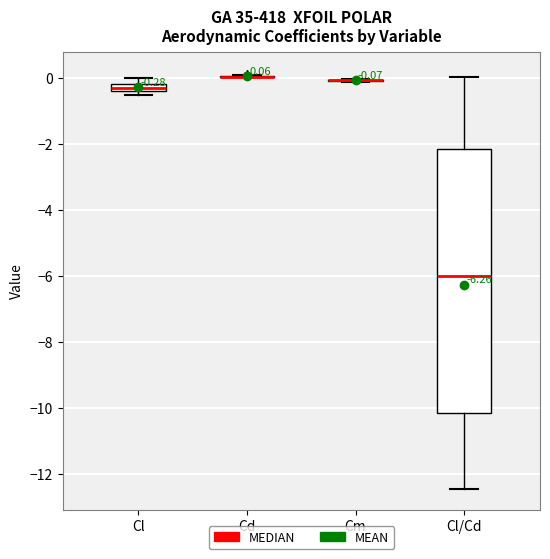

Comparing the boxes themselves (not the whiskers), which one is the tallest?

Cl/Cd